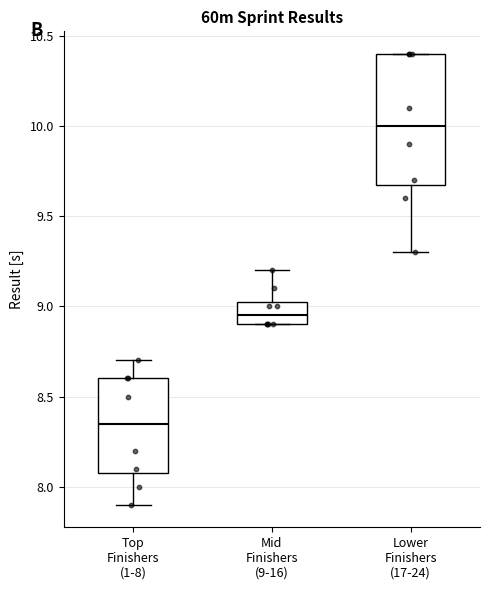

Reading left to right, read every box against the y-axis: the position of its median line, the range the box covers, and the ends of its whiskers. The values are not printed on the chart, so give them approximately, as read against the axis.

Top Finishers (1-8): median 8.35, box 8.10 to 8.60, whiskers 7.90 to 8.70
Mid Finishers (9-16): median 8.95, box 8.90 to 9.05, whiskers 8.90 to 9.20
Lower Finishers (17-24): median 10.00, box 9.70 to 10.40, whiskers 9.30 to 10.40